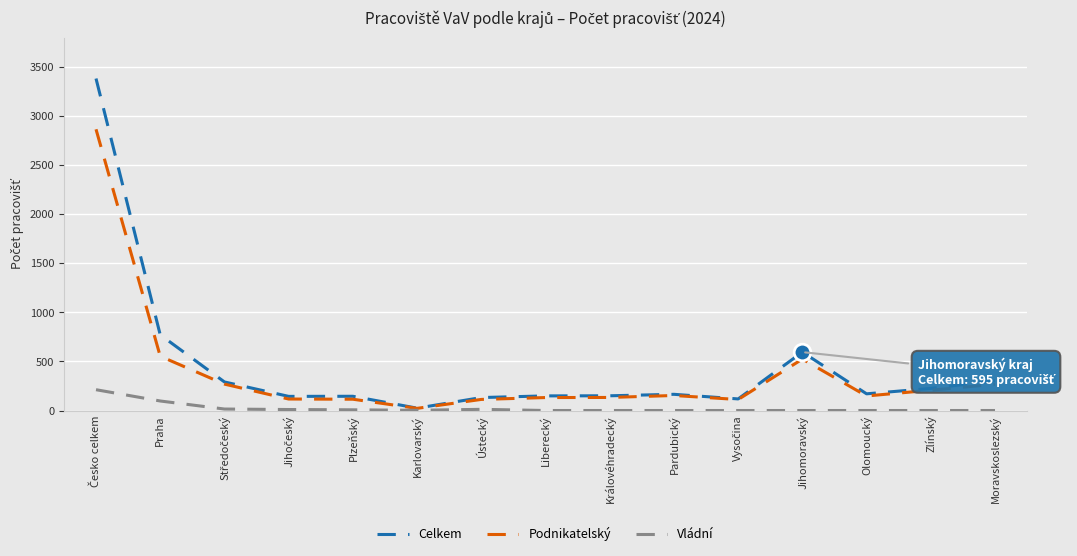

At which label is Celkem closest to 1703?

Praha